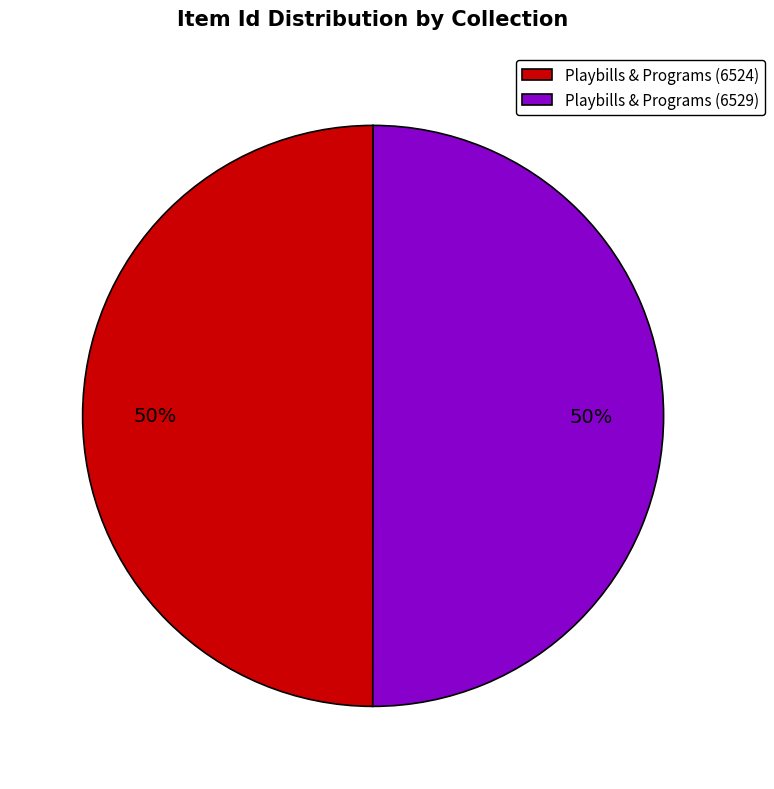

To the nearest percent, what portion does Playbills & Programs (6529) represent?

50%